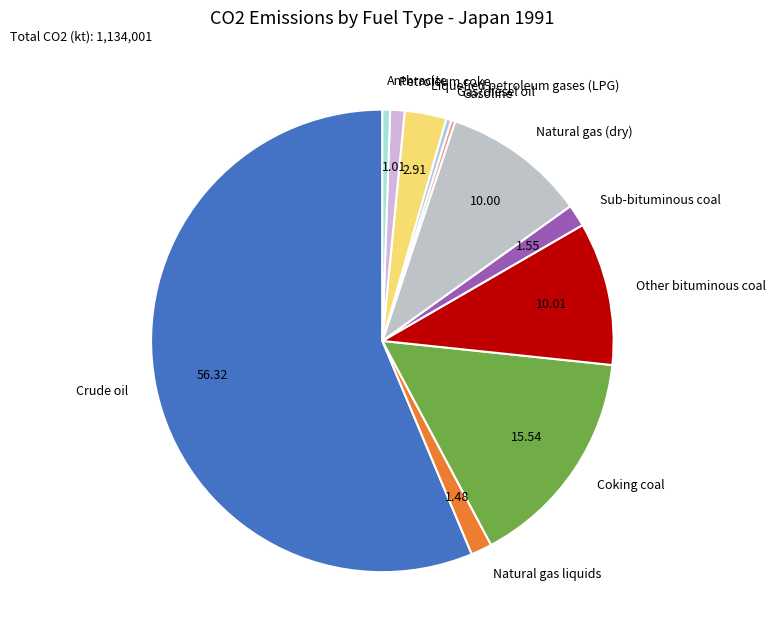

What is the largest slice in the pie chart?

Crude oil